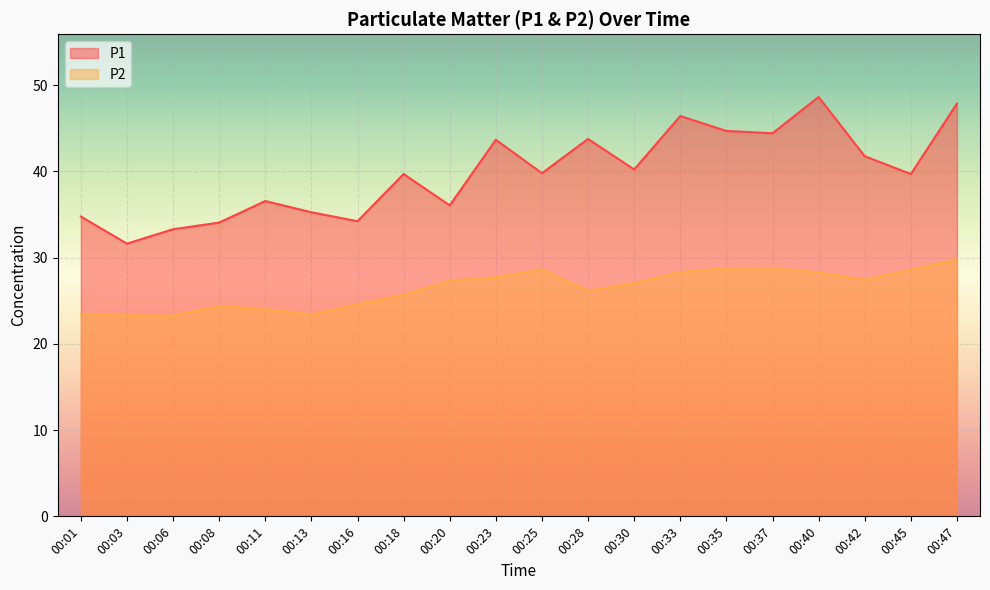

True or false: P1 and P2 cross at least once.

False